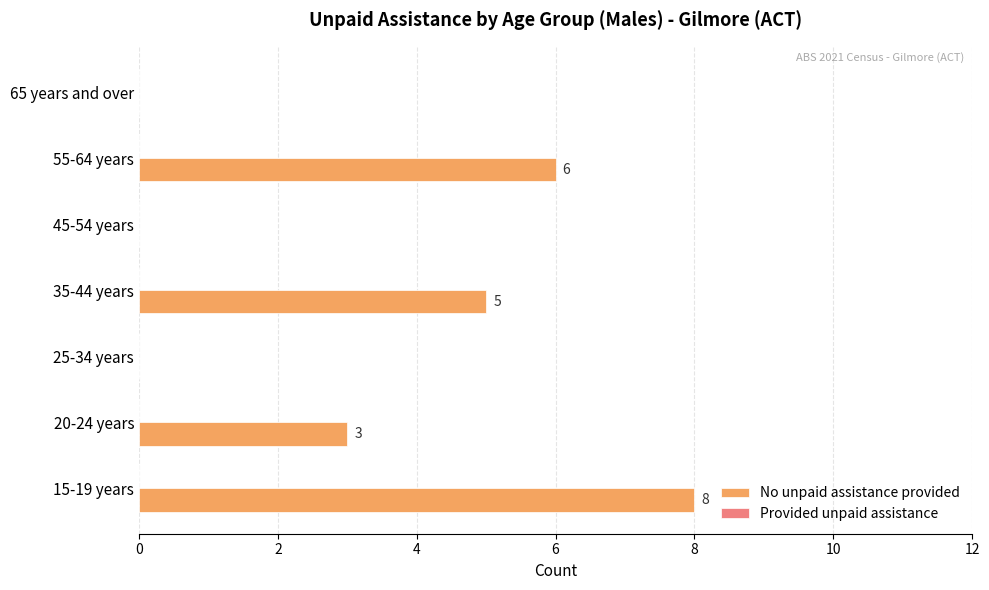

The chart shows a value of 4 at 45-54 years. True or false?

False